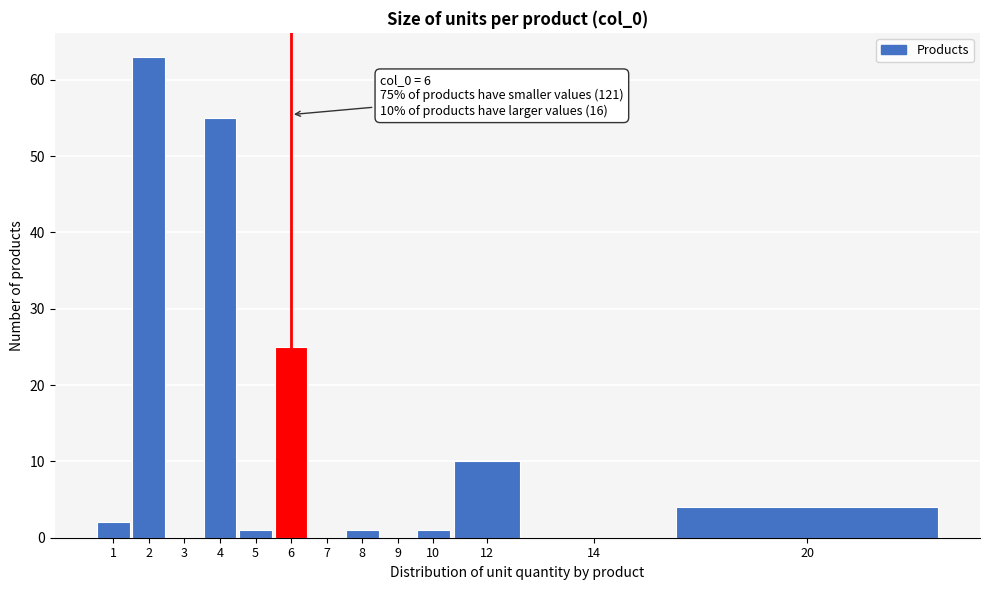

Reading left to right, transcribe all the data shown in this chart.

1=2	2=63	3=0	4=55	5=1	6=25	7=0	8=1	9=0	10=1	12=10	14=0	20=4